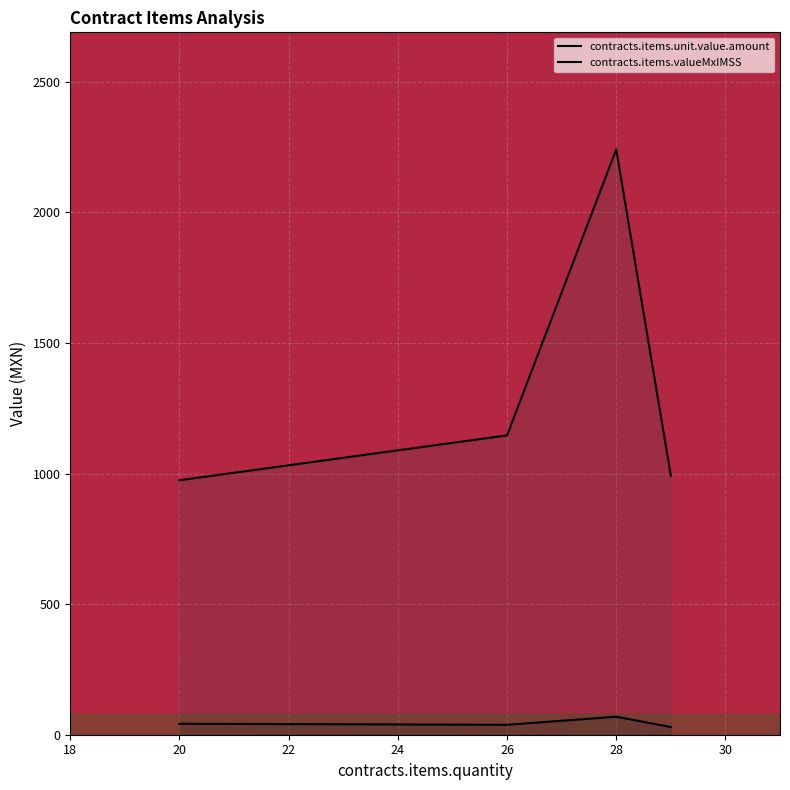

What is the value of the contracts.items.valueMxIMSS point at the 2nd from the left?

1146.1